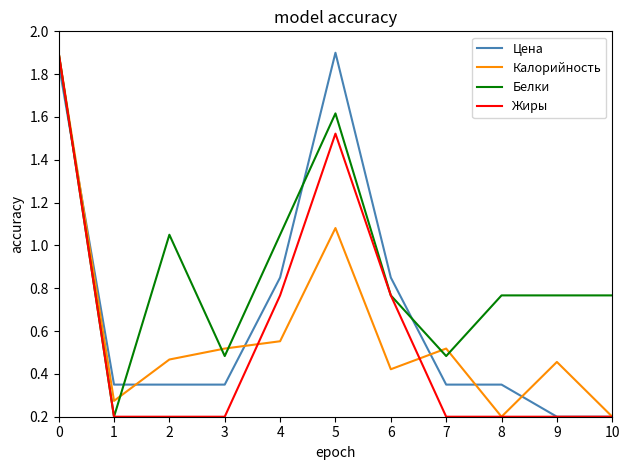

True or false: Цена has a value of 0.1 at 3.

False